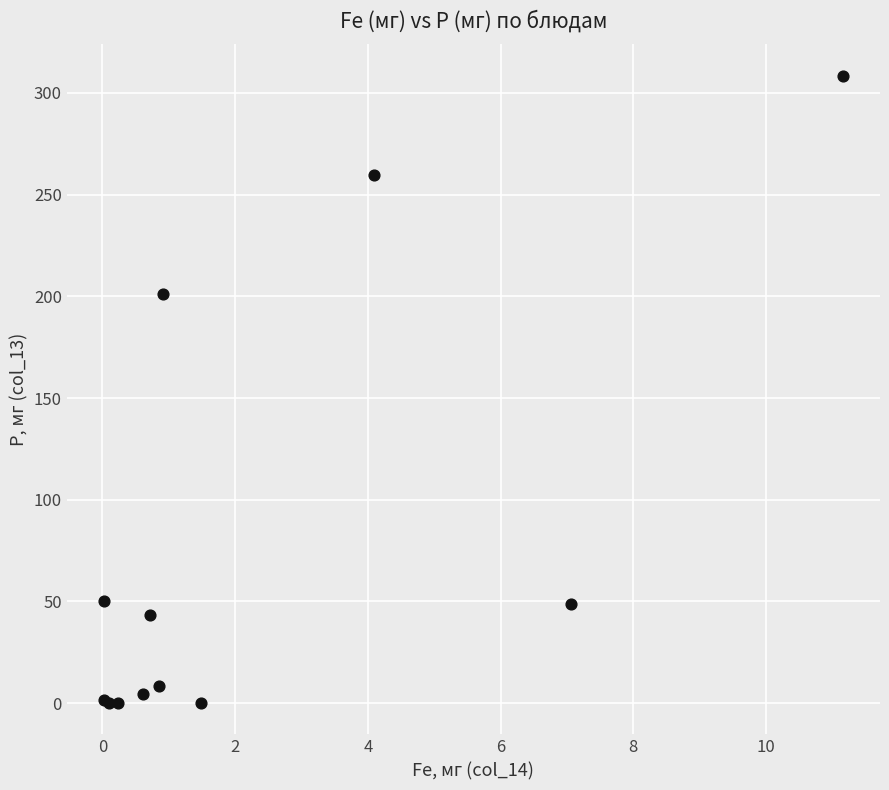

What Y value in the scatter plot is closest to 154?

201.4